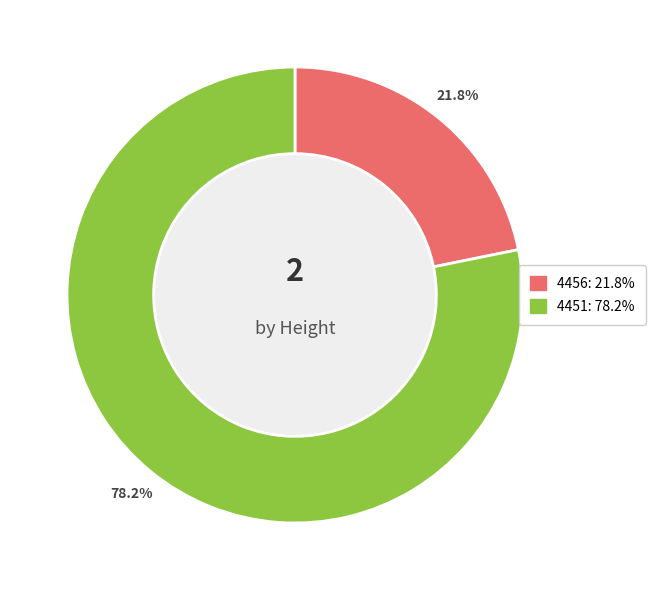

To the nearest percent, what is the combined percentage of 4456 and 4451?

100%